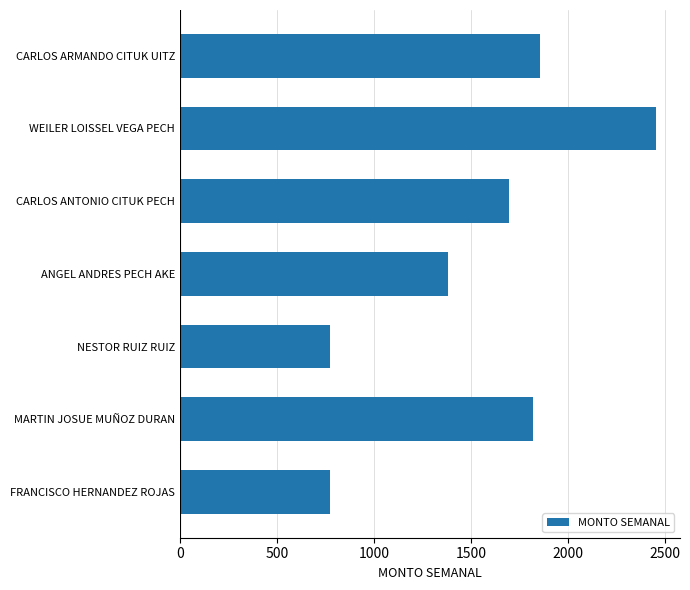

Is it true that the value at CARLOS ANTONIO CITUK PECH is 448.1?

False